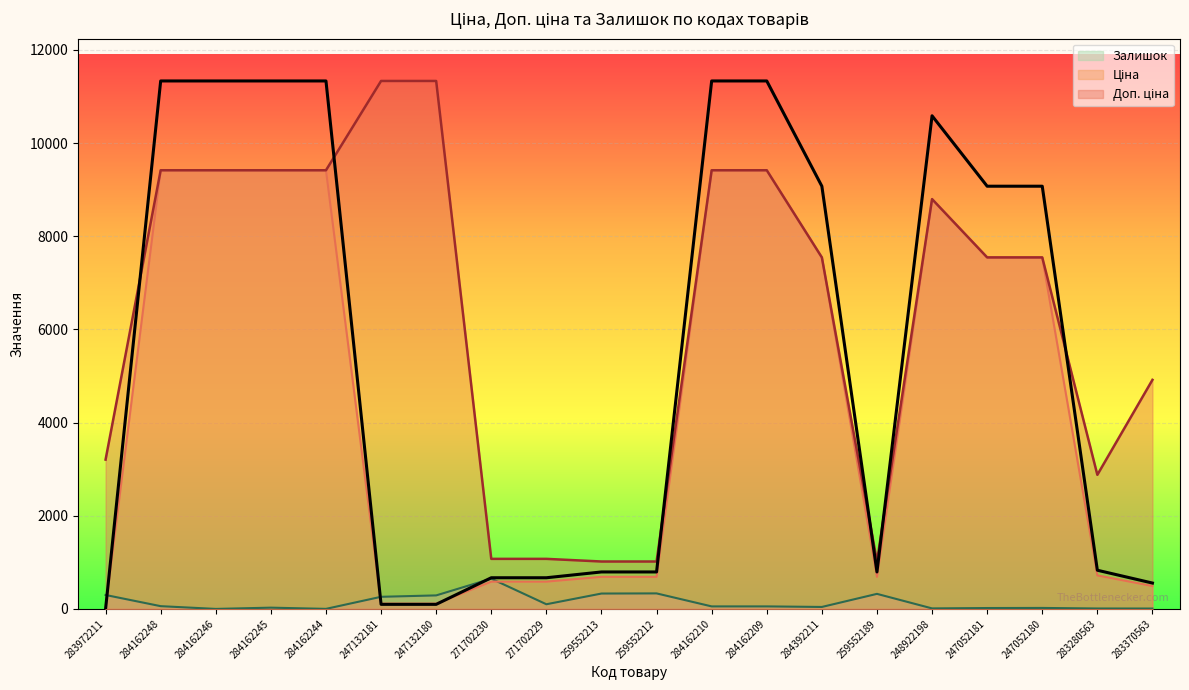

True or false: Доп. ціна has a value of 9416.9 at 284162246.

True